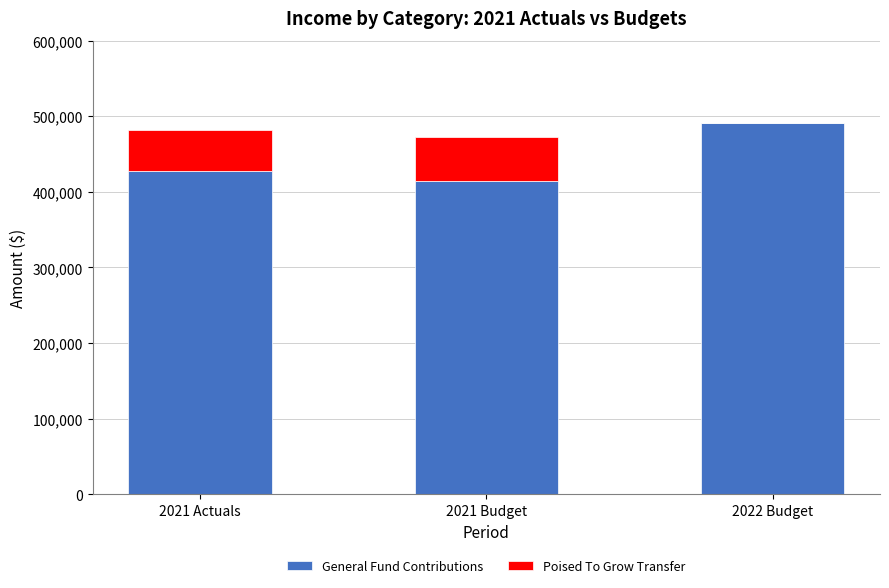

The value of General Fund Contributions at 2021 Actuals is 210338.3. True or false?

False